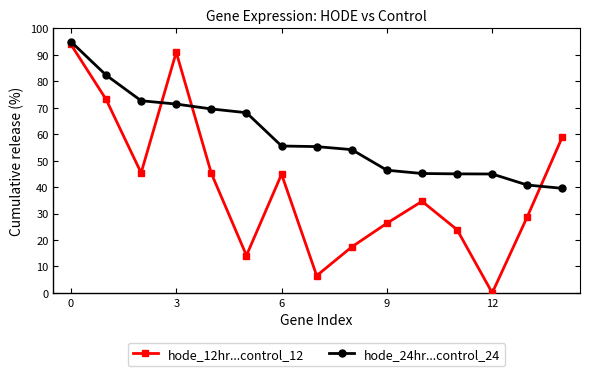

How many times do hode_24hr...control_24 and hode_12hr...control_12 cross each other?

3